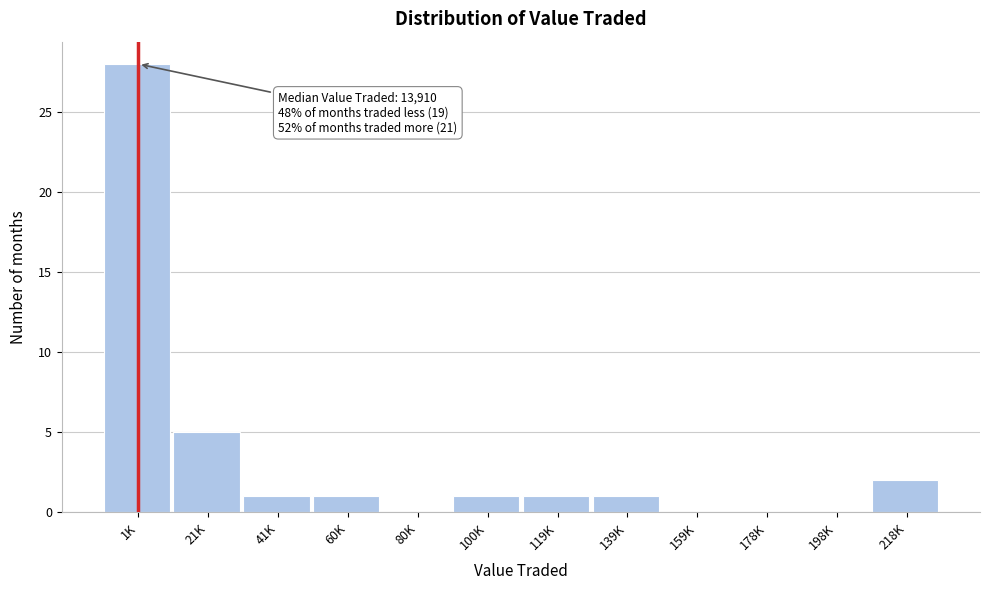

Reading left to right, extract all data points from this chart.

1K=28	21K=5	41K=1	60K=1	80K=0	100K=1	119K=1	139K=1	159K=0	178K=0	198K=0	218K=2